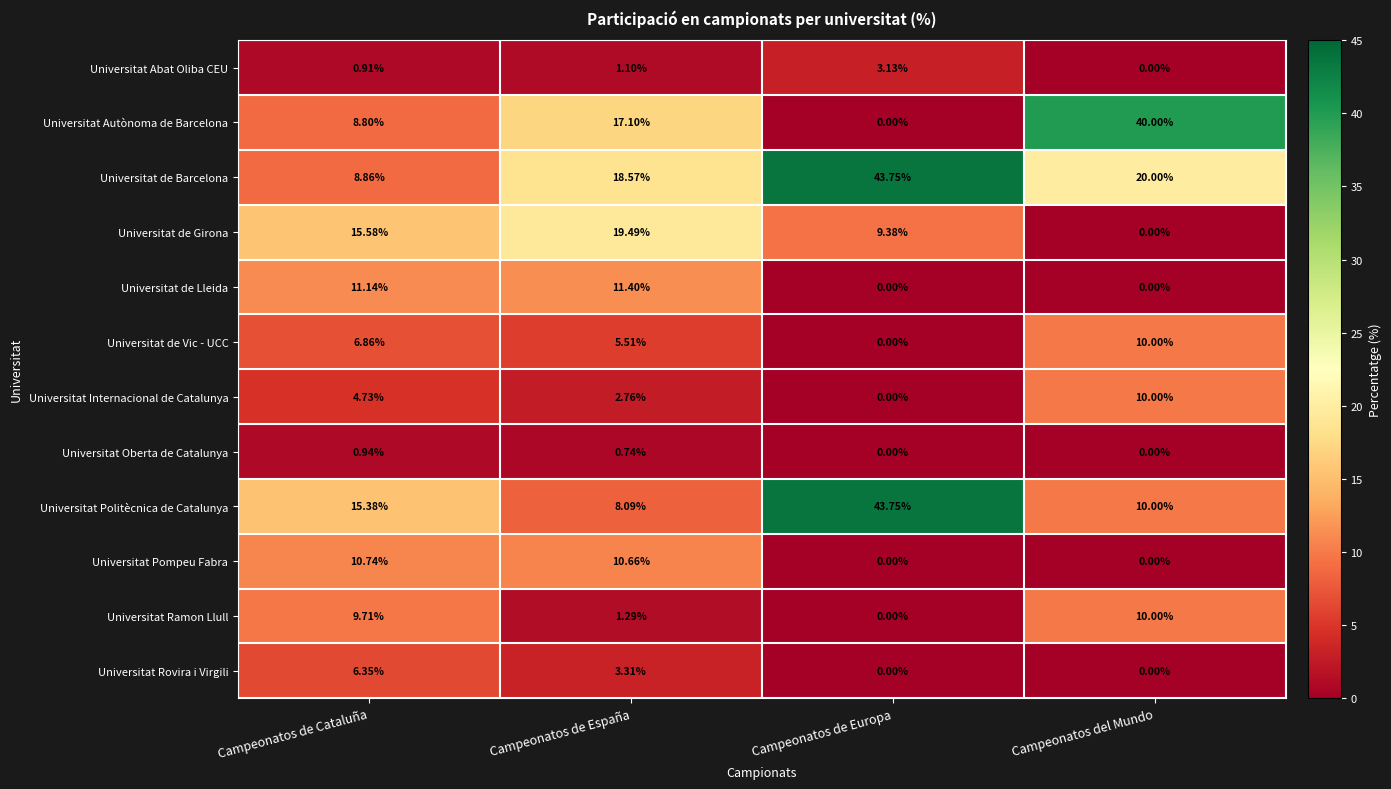

At which category is the sum across all series the highest?

Campeonatos de España